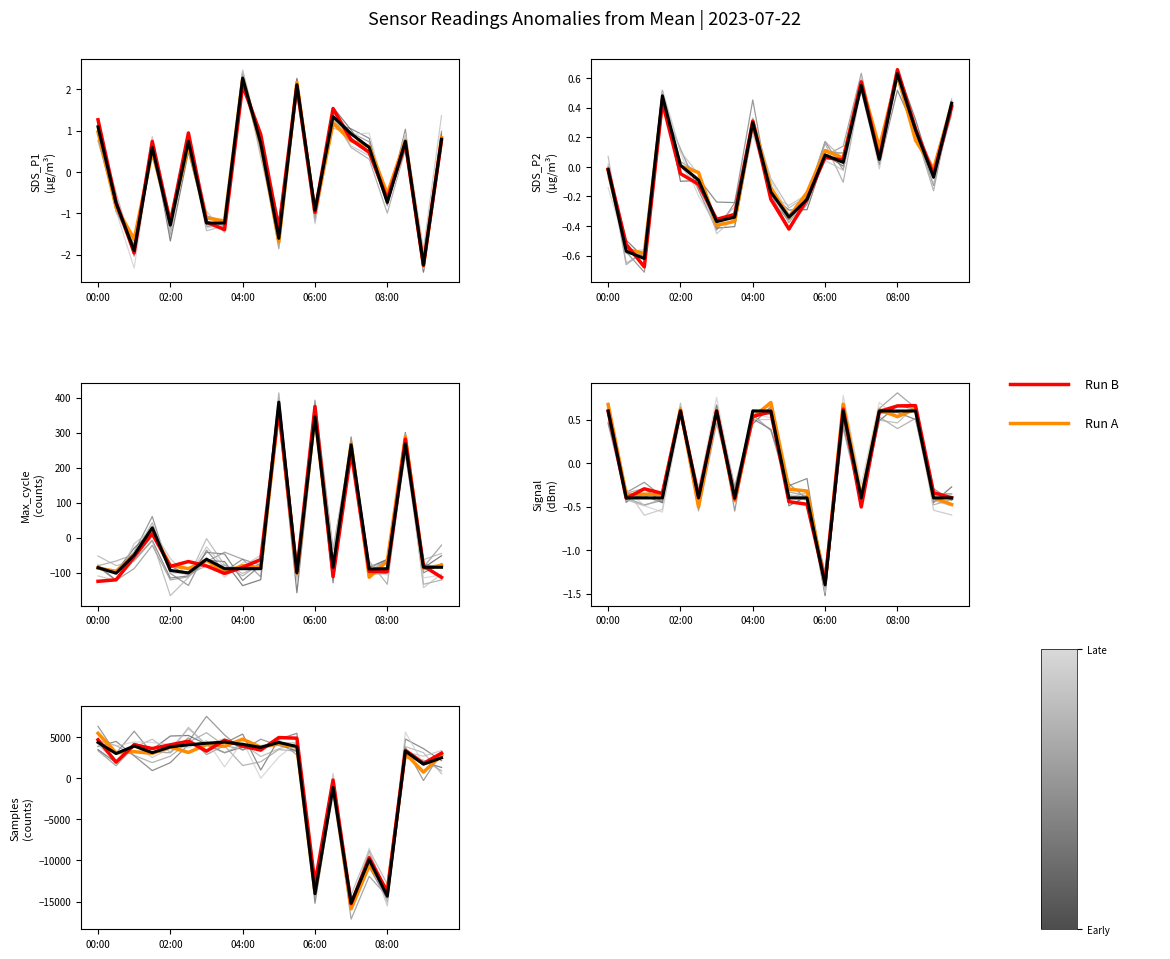

The SDS_P2 series shows 0.1 at 08:00. True or false?

False